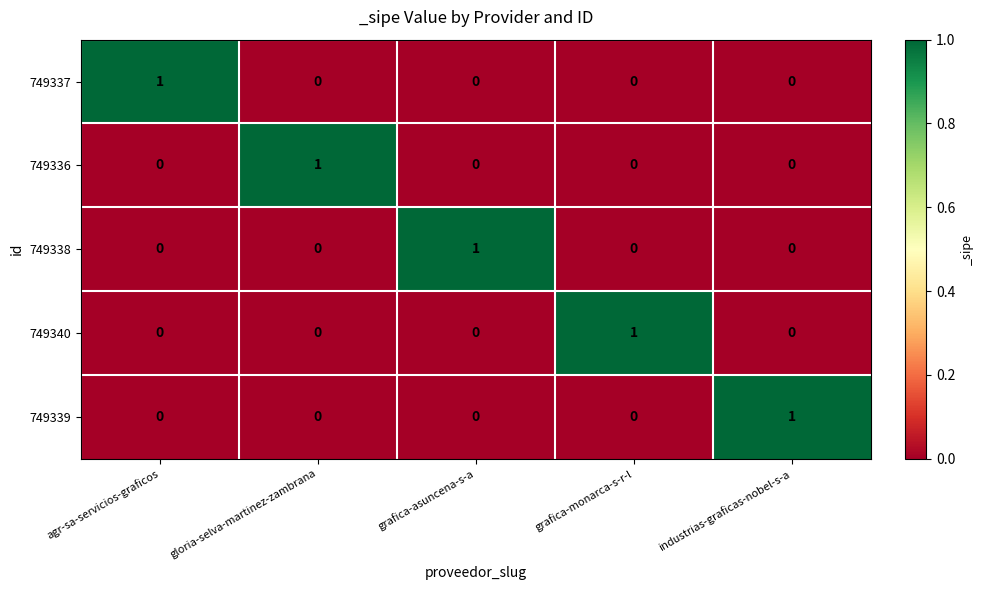

How many 749340 values are between 0 and 1?

5